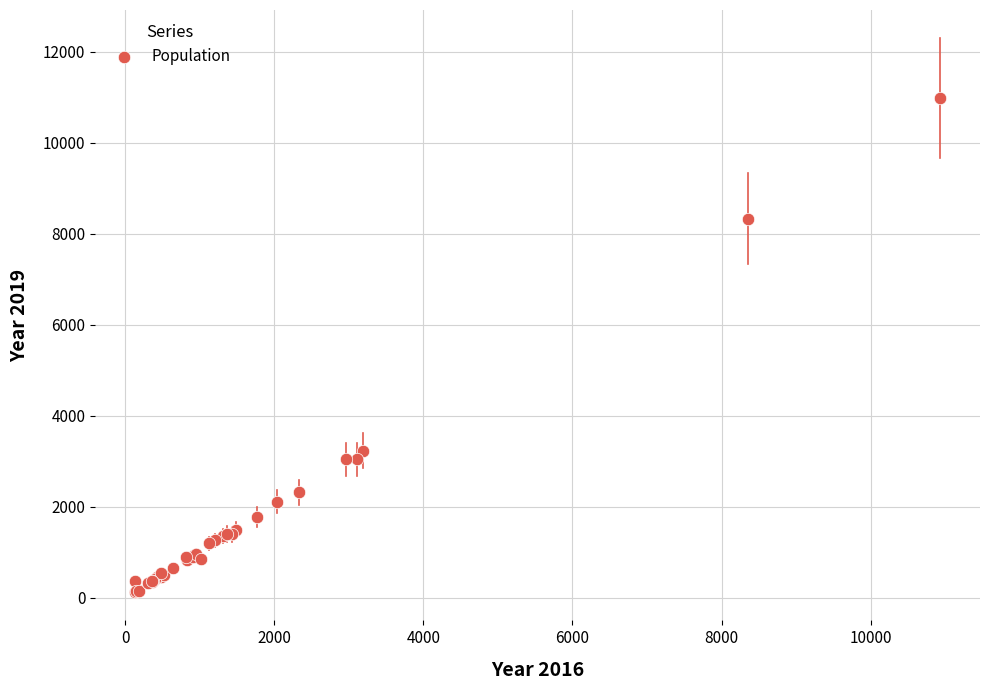

What Y value in the scatter plot is closest to 5559?

3233